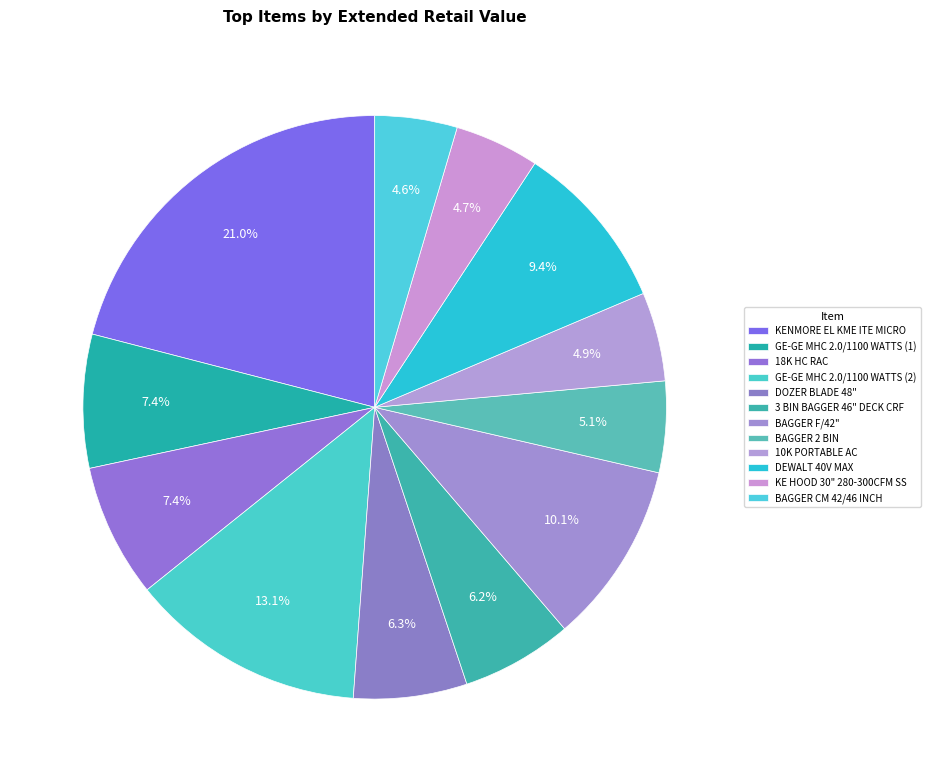

The BAGGER 2 BIN slice represents 5% of the pie. True or false?

True